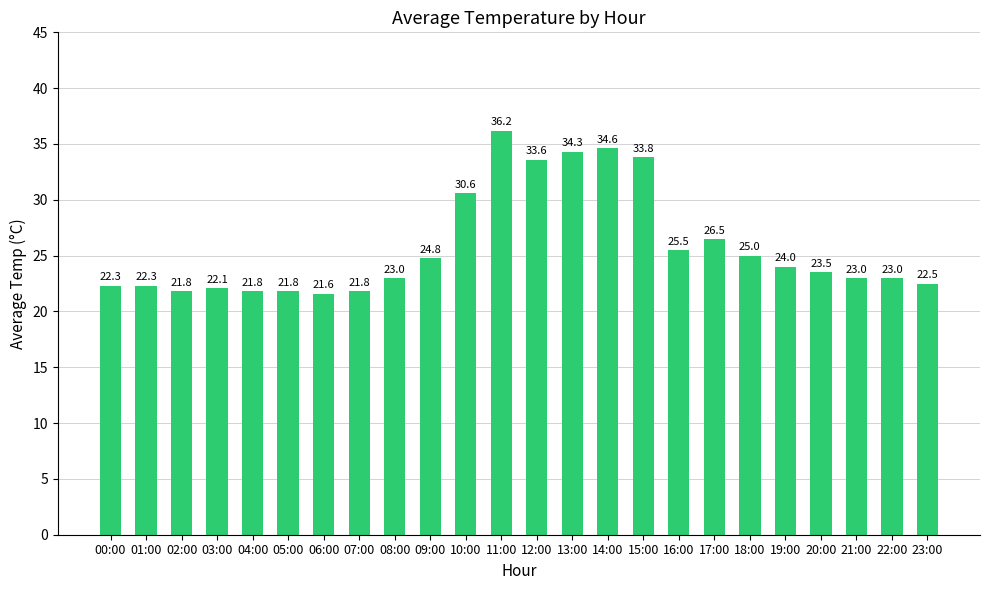

Reading right to left, what are all the values shown in this chart?

23:00=22.5	22:00=23.0	21:00=23.0	20:00=23.5	19:00=24.0	18:00=25.0	17:00=26.5	16:00=25.5	15:00=33.8	14:00=34.6	13:00=34.3	12:00=33.6	11:00=36.2	10:00=30.6	09:00=24.8	08:00=23.0	07:00=21.8	06:00=21.6	05:00=21.8	04:00=21.8	03:00=22.1	02:00=21.8	01:00=22.3	00:00=22.3